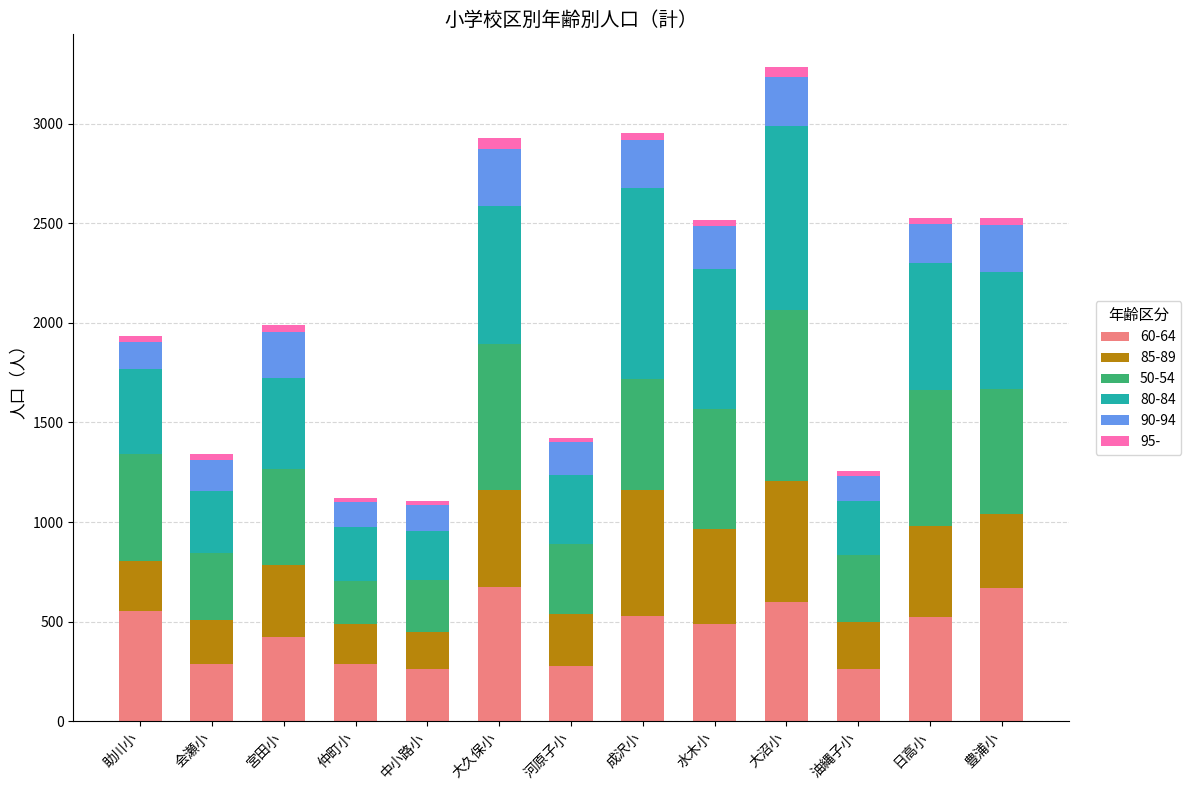

The value of 60-64 at 仲町小 is 289. True or false?

True